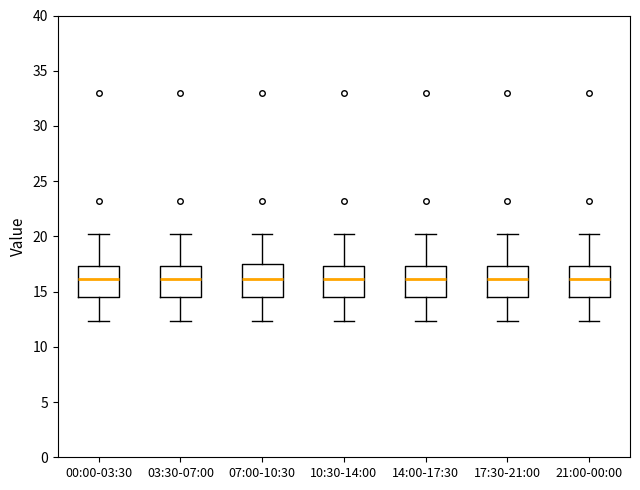

Reading left to right, transcribe this box plot: for each box, give where its median line is, the range the box spans, and where its two whiskers end, as read against the y-axis. The values are not printed on the chart, so give them approximately, as read against the axis.

00:00-03:30: median 16.0, box 14.5 to 17.5, whiskers 12.5 to 20.0
03:30-07:00: median 16.0, box 14.5 to 17.5, whiskers 12.5 to 20.0
07:00-10:30: median 16.0, box 14.5 to 17.5, whiskers 12.5 to 20.0
10:30-14:00: median 16.0, box 14.5 to 17.5, whiskers 12.5 to 20.0
14:00-17:30: median 16.0, box 14.5 to 17.5, whiskers 12.5 to 20.0
17:30-21:00: median 16.0, box 14.5 to 17.5, whiskers 12.5 to 20.0
21:00-00:00: median 16.0, box 14.5 to 17.5, whiskers 12.5 to 20.0